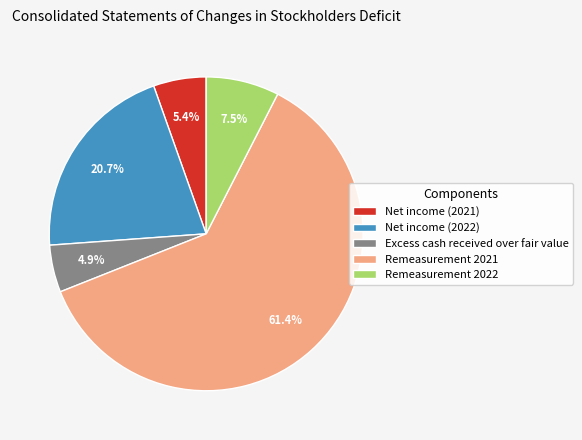

Is it true that Remeasurement 2021 is 61% of the pie?

True